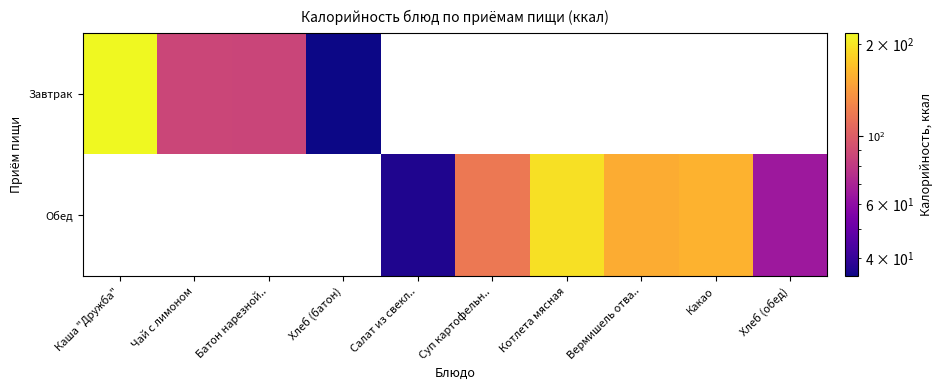

List the series in order of their overall mean, highest first.

Завтрак, Обед